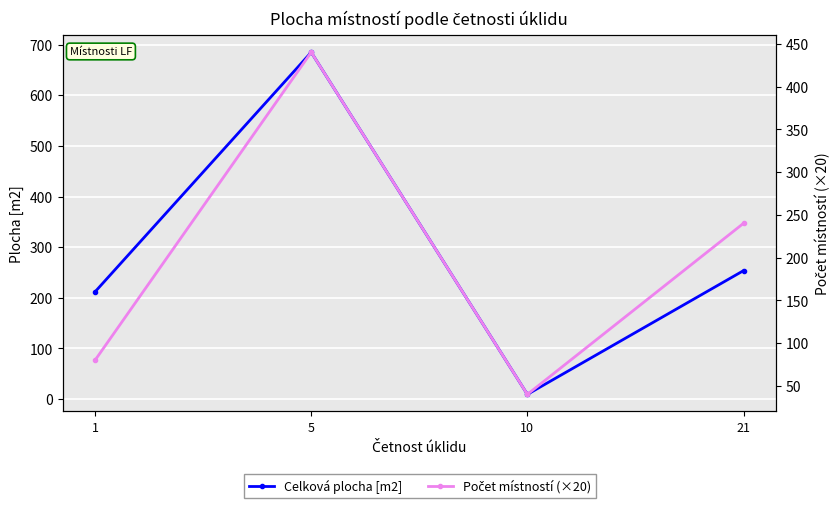

Rank the series by their average value, from lowest to highest.

Počet místností (×20), Celková plocha [m2]